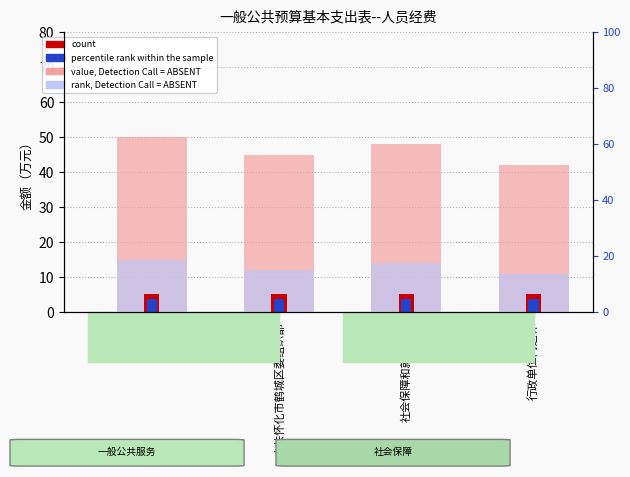

What position from the left is 行政单位离退休?

4